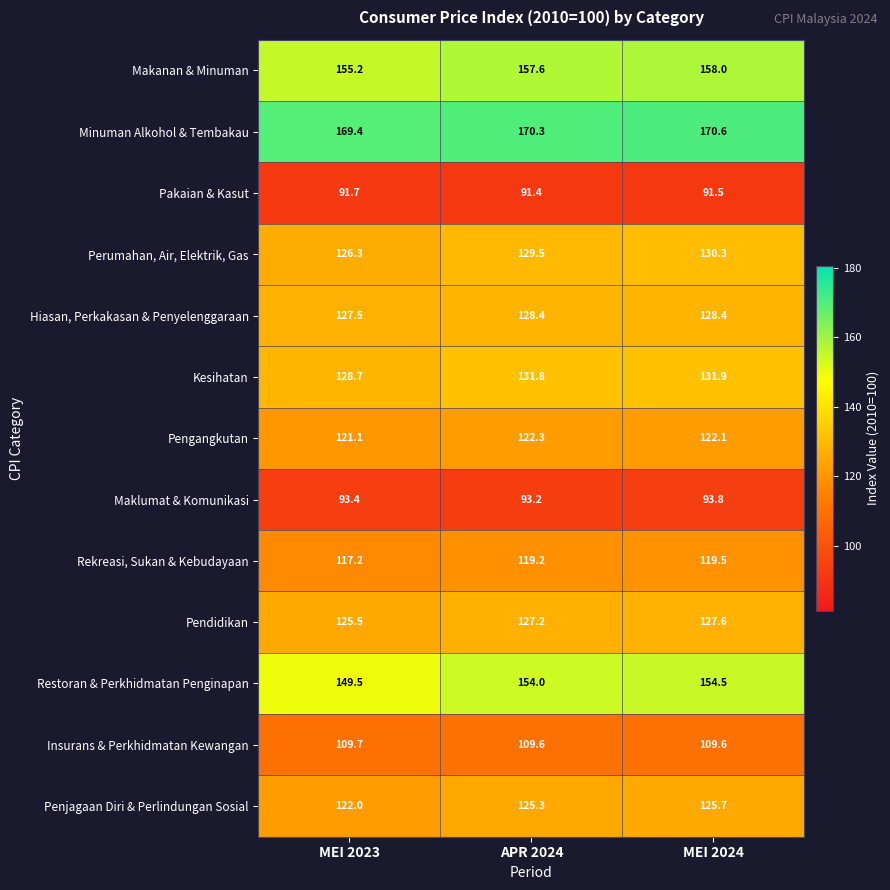

At which label is Kesihatan closest to 130?

MEI 2023